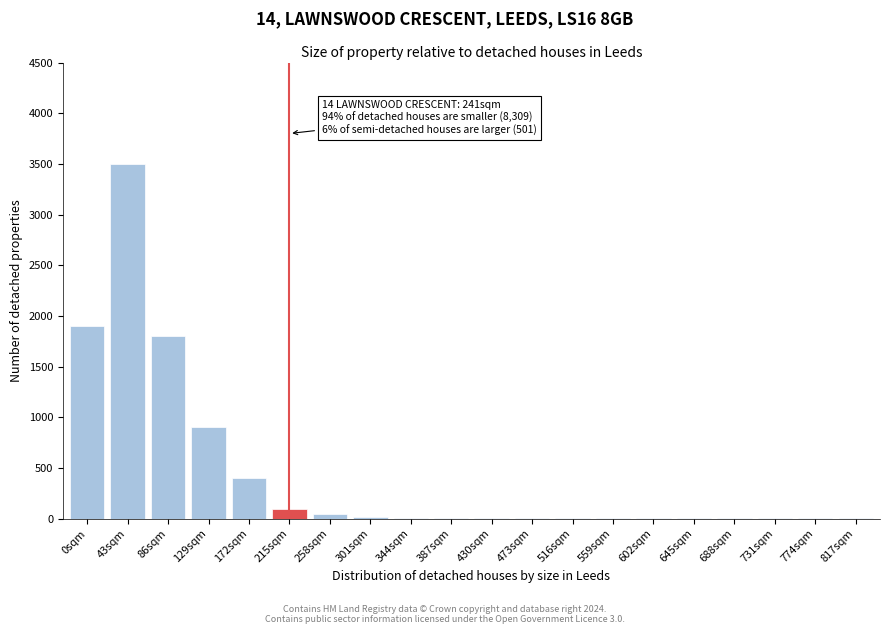

Which category has the highest value across all series?

43sqm